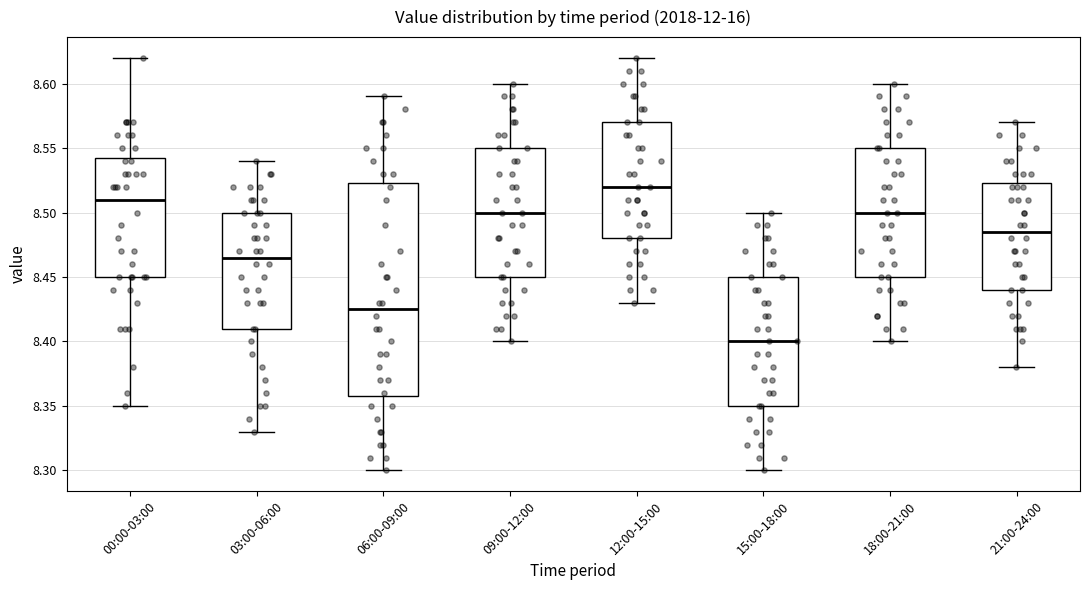

Reading left to right, read every box against the y-axis: the position of its median line, the range the box covers, and the ends of its whiskers. The values are not printed on the chart, so give them approximately, as read against the axis.

00:00-03:00: median 8.510, box 8.450 to 8.545, whiskers 8.350 to 8.620
03:00-06:00: median 8.465, box 8.410 to 8.500, whiskers 8.330 to 8.540
06:00-09:00: median 8.425, box 8.360 to 8.525, whiskers 8.300 to 8.590
09:00-12:00: median 8.500, box 8.450 to 8.550, whiskers 8.400 to 8.600
12:00-15:00: median 8.520, box 8.480 to 8.570, whiskers 8.430 to 8.620
15:00-18:00: median 8.400, box 8.350 to 8.450, whiskers 8.300 to 8.500
18:00-21:00: median 8.500, box 8.450 to 8.550, whiskers 8.400 to 8.600
21:00-24:00: median 8.485, box 8.440 to 8.525, whiskers 8.380 to 8.570